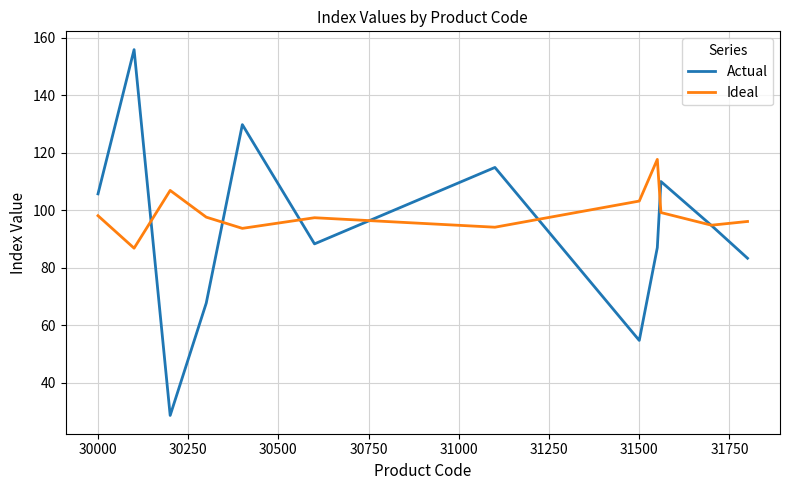

What are all the series names shown in the legend?

Actual, Ideal